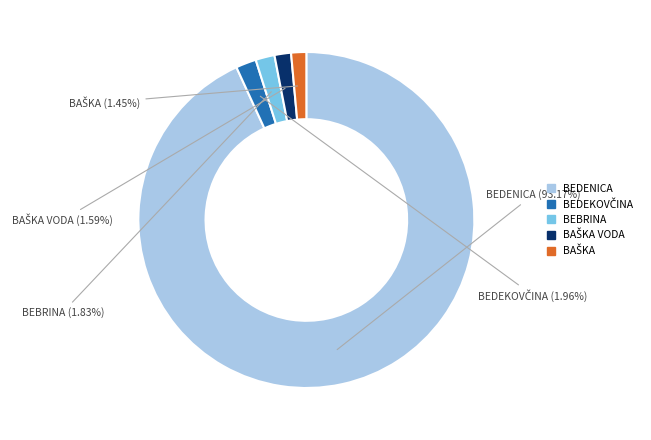

Count the number of slices in the pie.

5